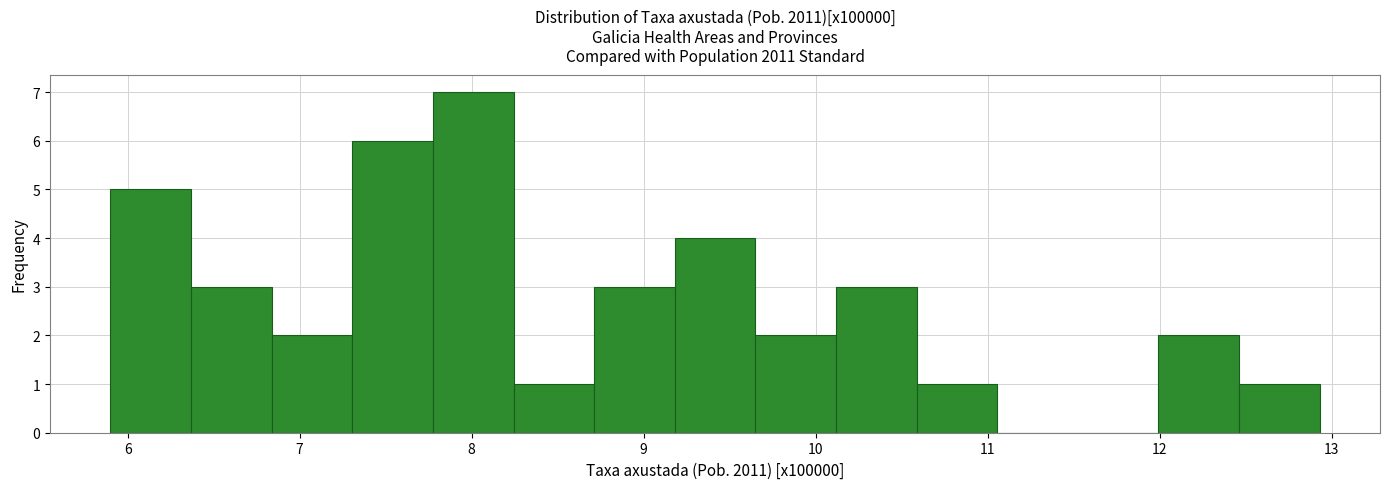

Reading left to right, list every bar in this chart as the range it spans on the x-axis followed by its height. Neither the bar edges nor the heights are printed on the chart, so give them approximately, as read against the axes.

5.9 to 6.4: 5
6.4 to 6.8: 3
6.8 to 7.3: 2
7.3 to 7.8: 6
7.8 to 8.2: 7
8.2 to 8.7: 1
8.7 to 9.2: 3
9.2 to 9.6: 4
9.6 to 10.1: 2
10.1 to 10.6: 3
10.6 to 11.1: 1
11.1 to 11.5: 0
11.5 to 12.0: 0
12.0 to 12.5: 2
12.5 to 12.9: 1